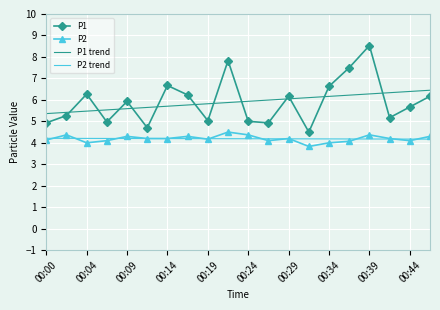

What is the smallest value displayed?

3.8